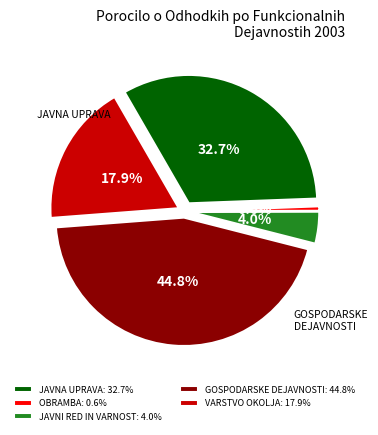

Is there a majority slice in this chart?

No